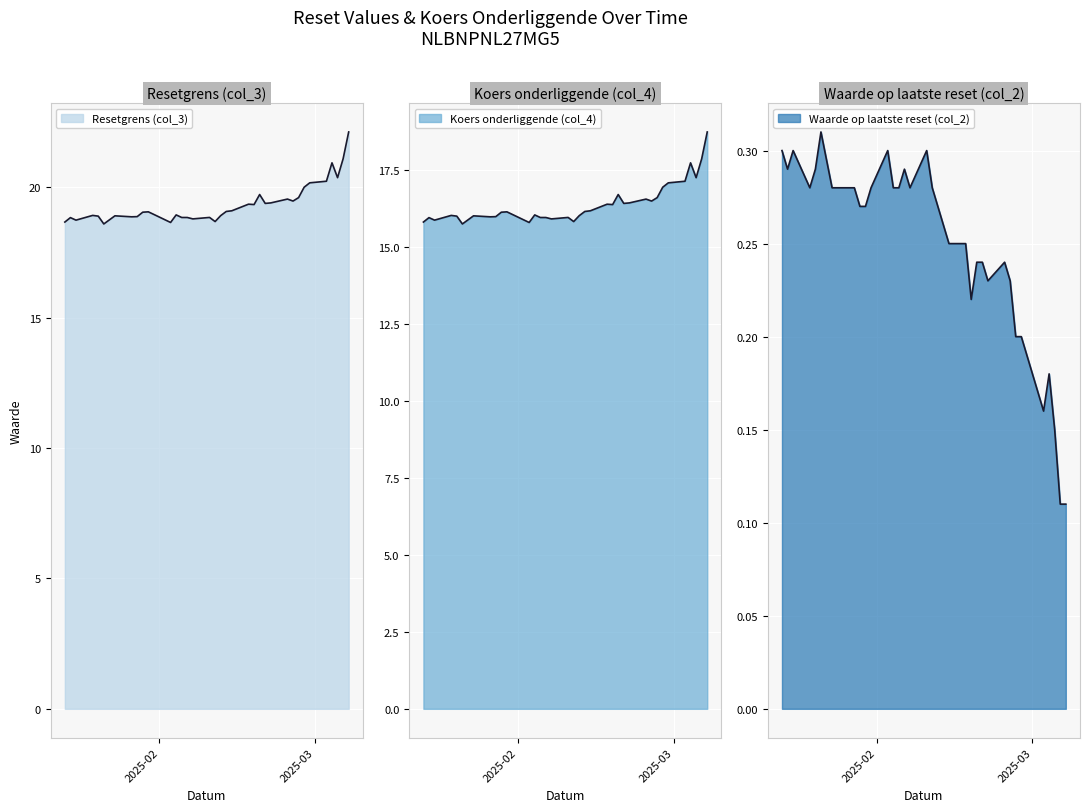

What is the sum of the Koers onderliggende (col_4) values at 2025-01-27 and 2025-03-03?

33.1